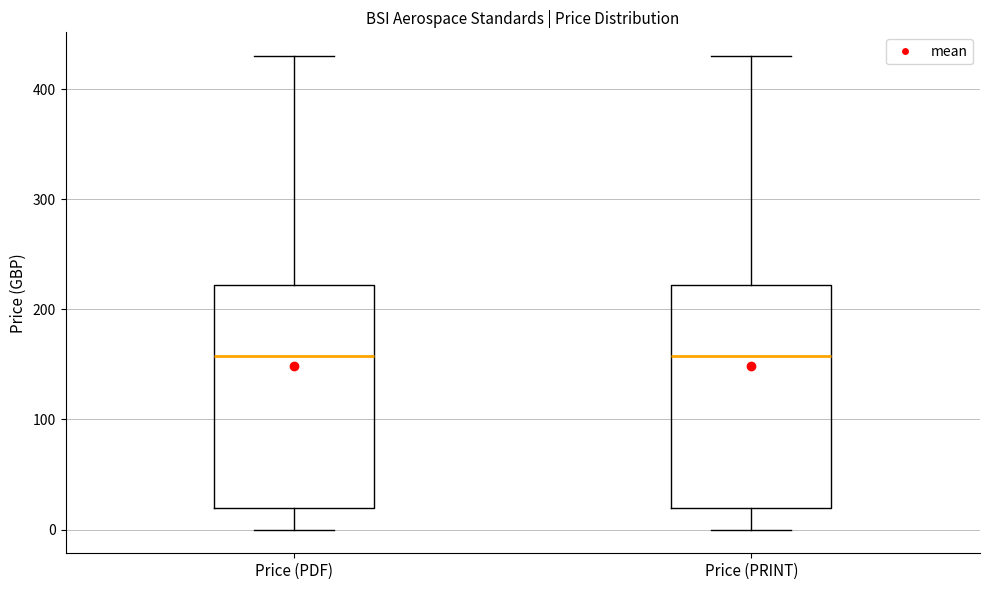

Where does the upper whisker of the box for Price (PRINT) end on the y-axis? The values are not printed on the chart, so give them approximately, as read against the axis.

430